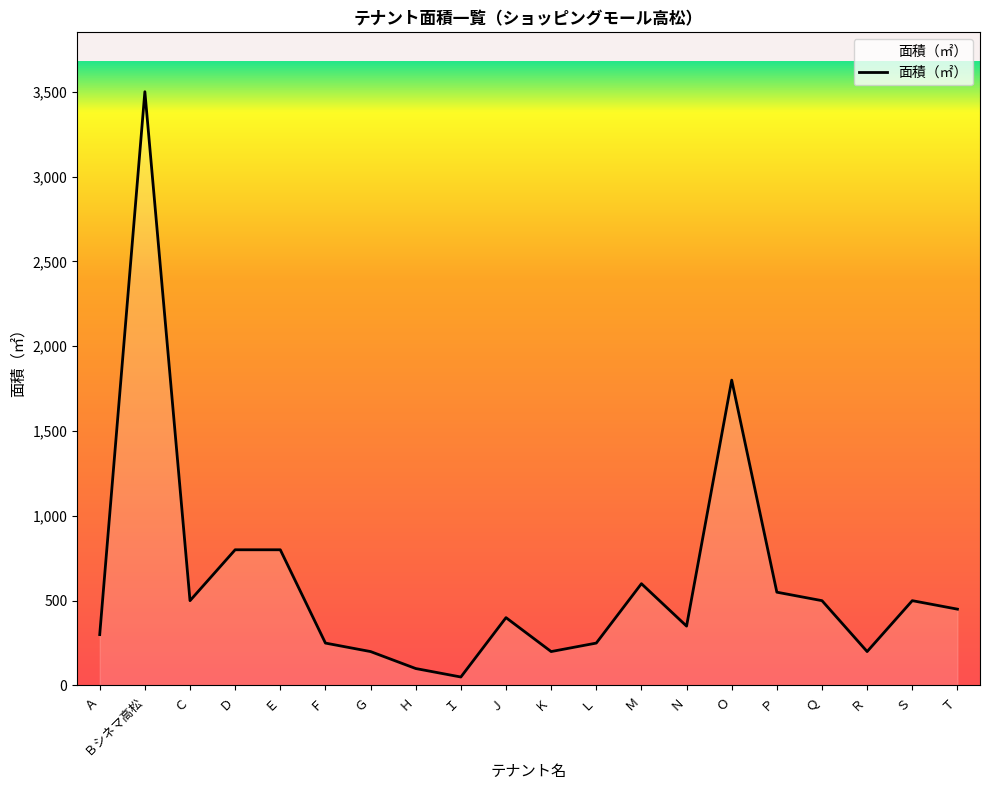

What is the difference between the maximum and minimum values?

3450